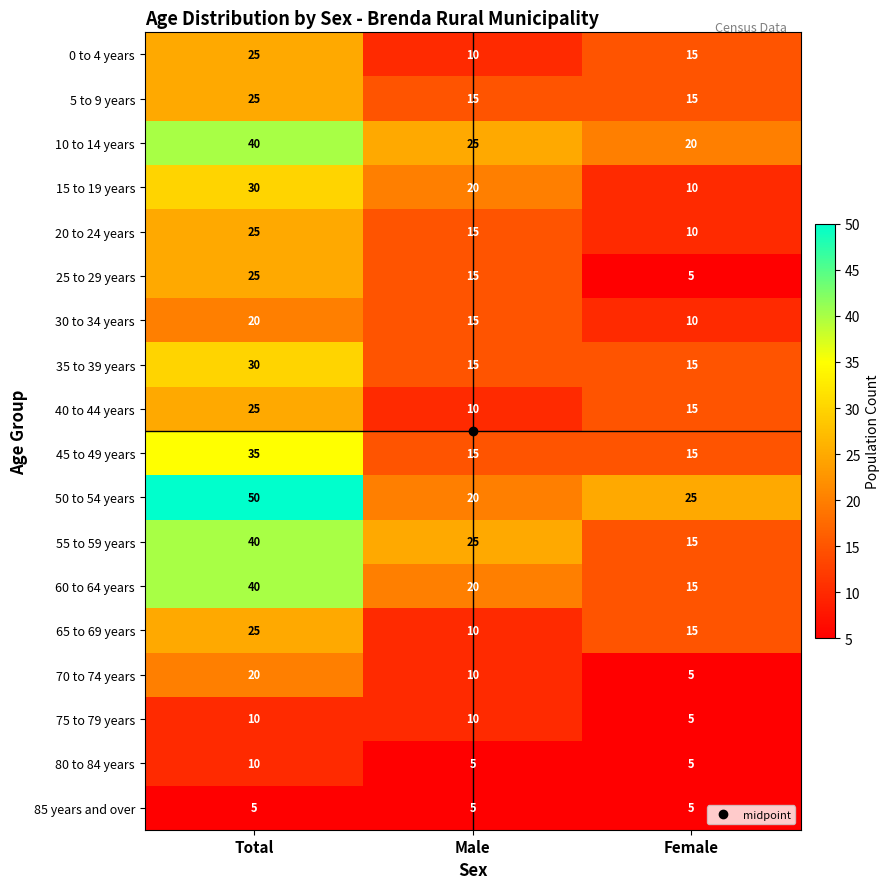

What is the difference between the highest and lowest values at Male?

20